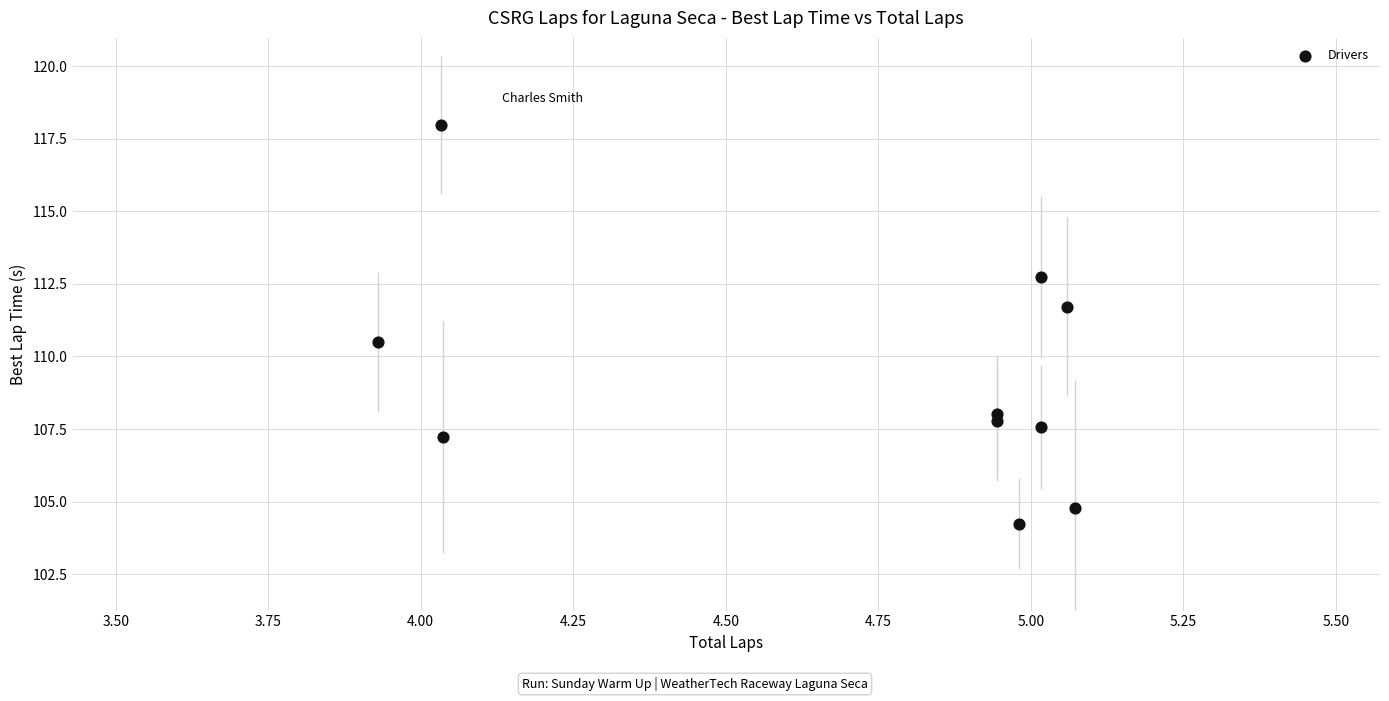

What Y value in the scatter plot is closest to 111?

110.5